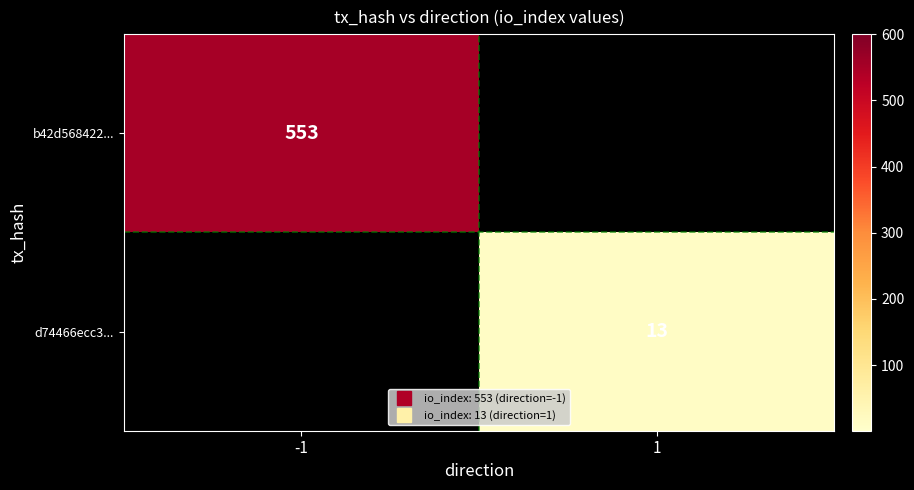

Which series has the widest spread of values?

b42d568422...